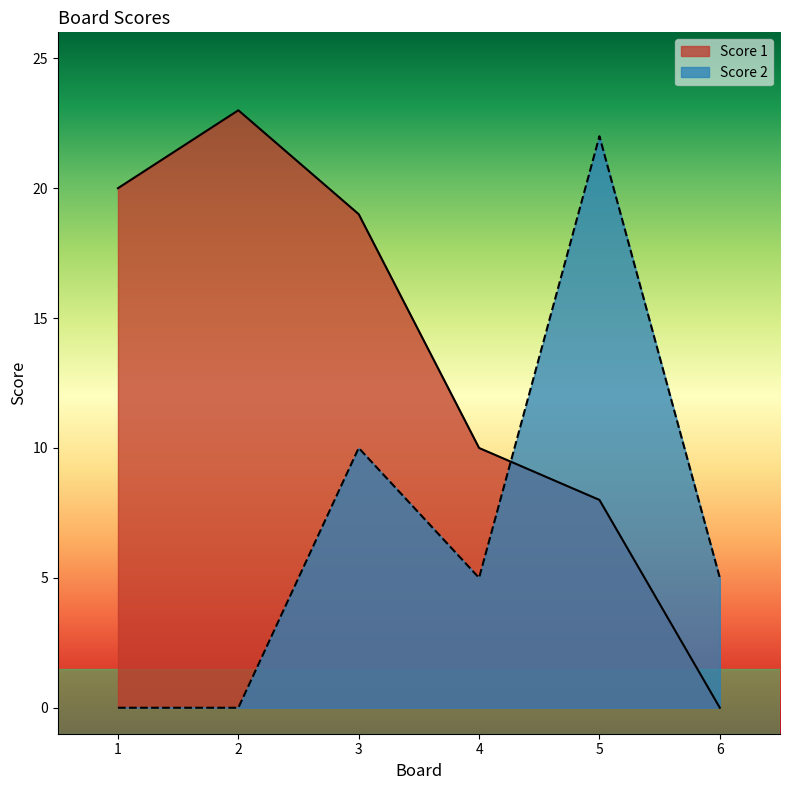

Does the chart display data point markers on the line(s)?

No